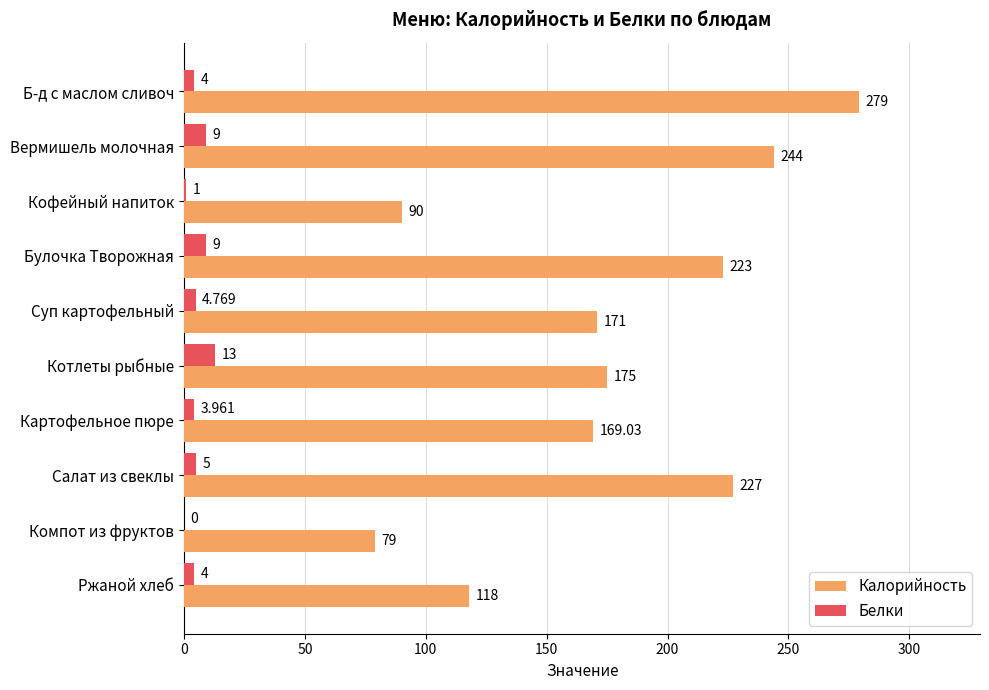

Count the number of data series in this chart.

2